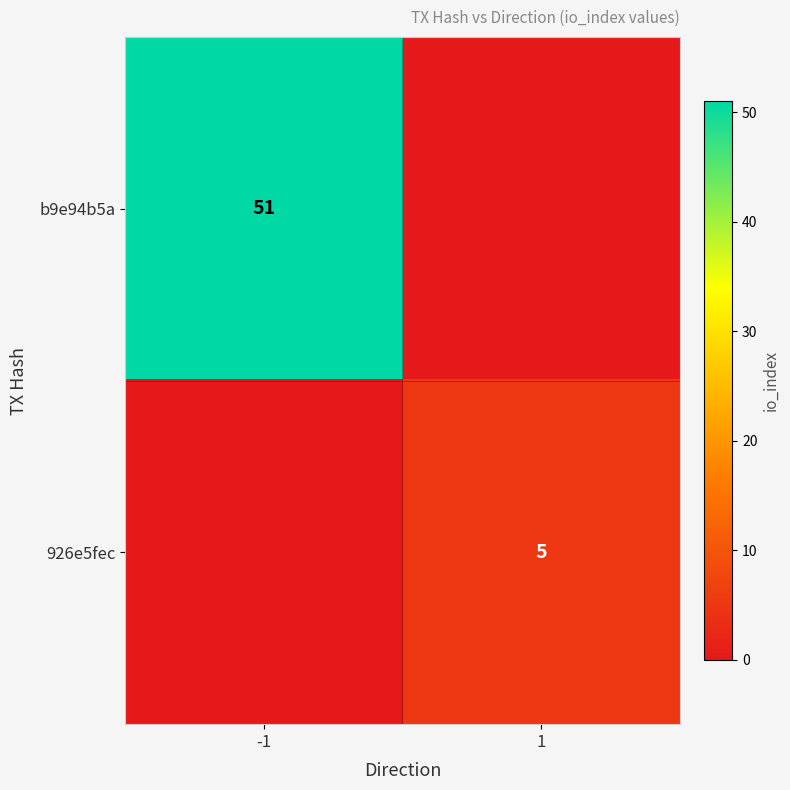

At which category is the sum across all series the highest?

-1